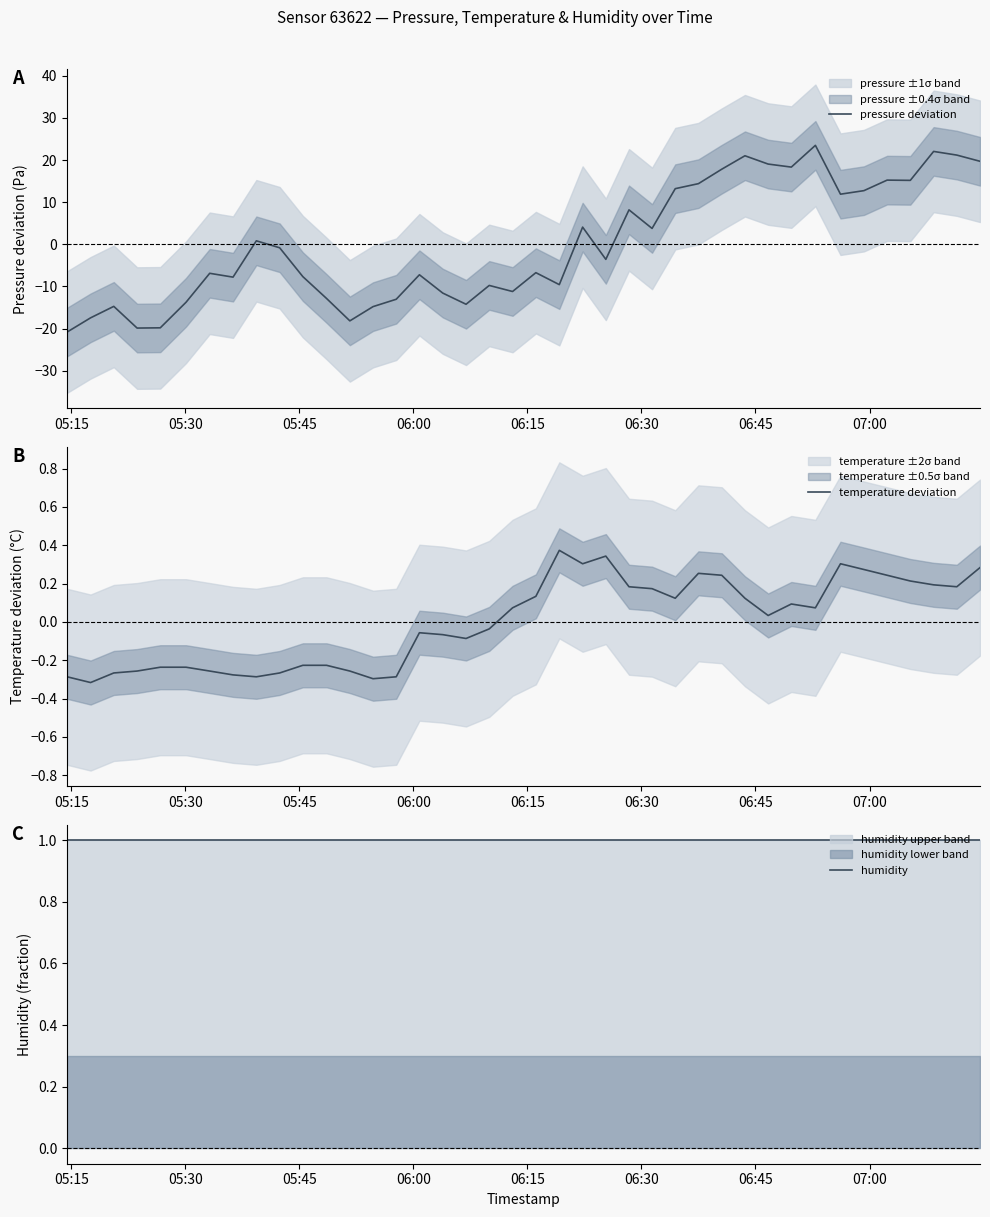

What is the highest value of the pressure deviation series?

23.5